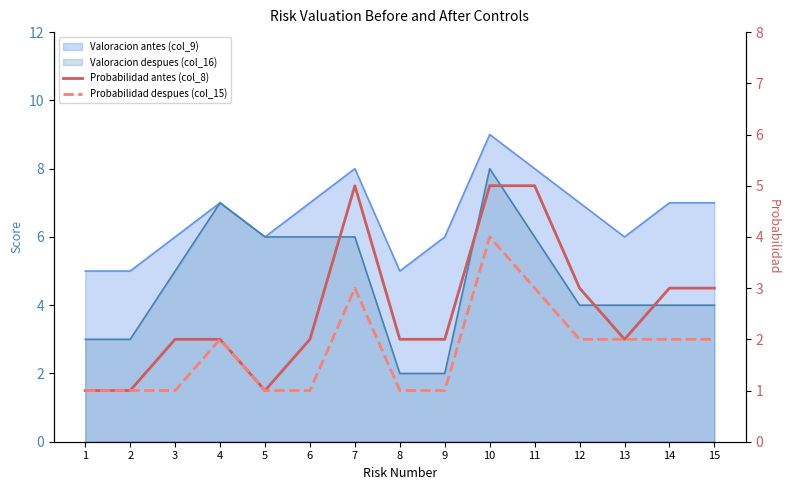

What is the smallest value displayed?

1